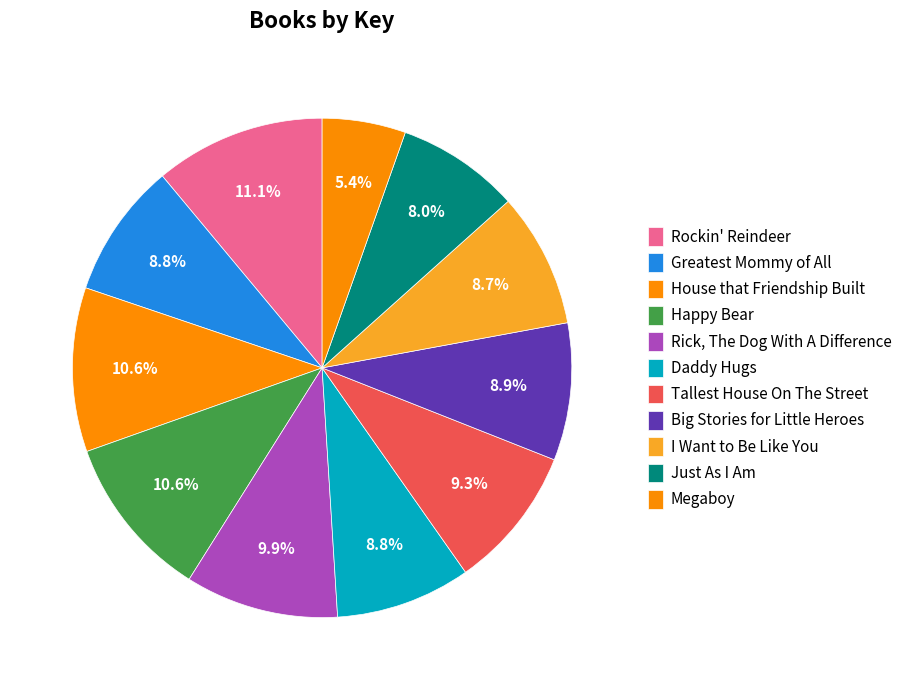

True or false: I Want to Be Like You accounts for 18% of the total.

False